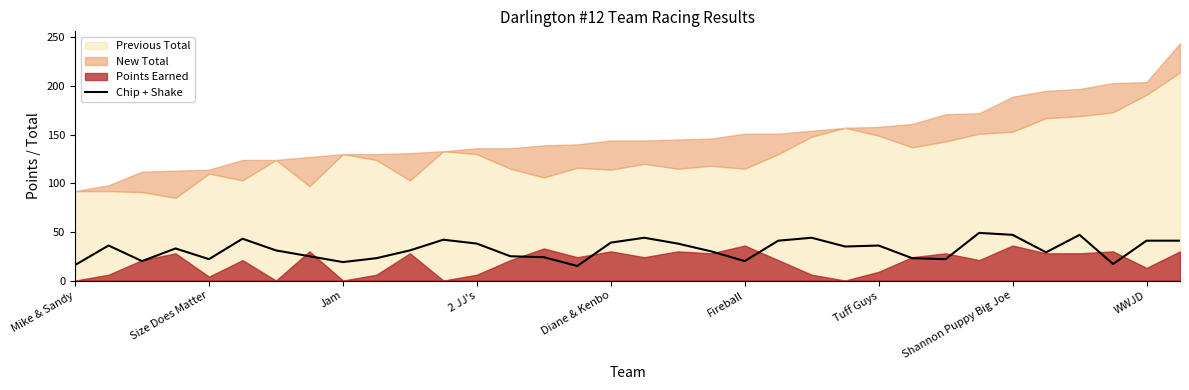

True or false: there are more than 1 points higher than both neighbors.

True